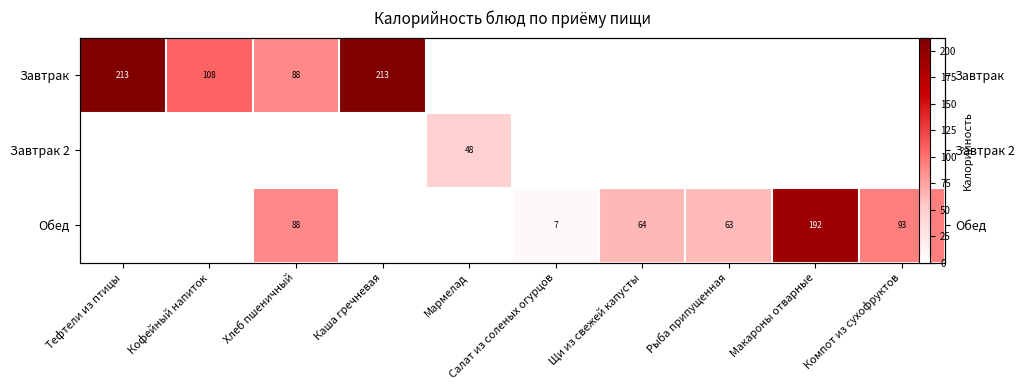

Is it true that Обед equals 88.4 at Хлеб пшеничный?

True